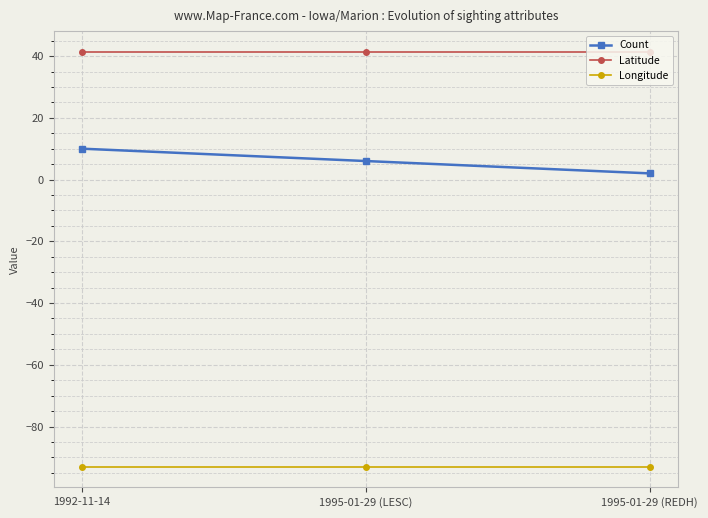

What is the label of the 1st point from the right?

1995-01-29 (REDH)